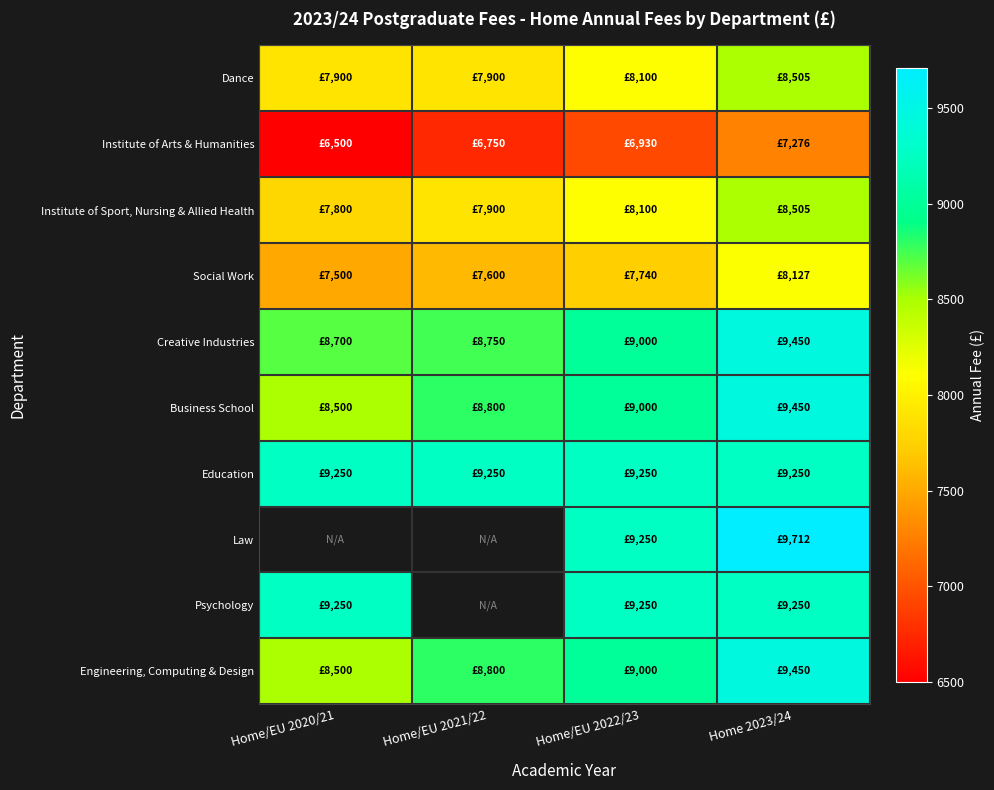

Between Home/EU 2021/22 and Home 2023/24, which series saw the biggest shift?

Creative Industries